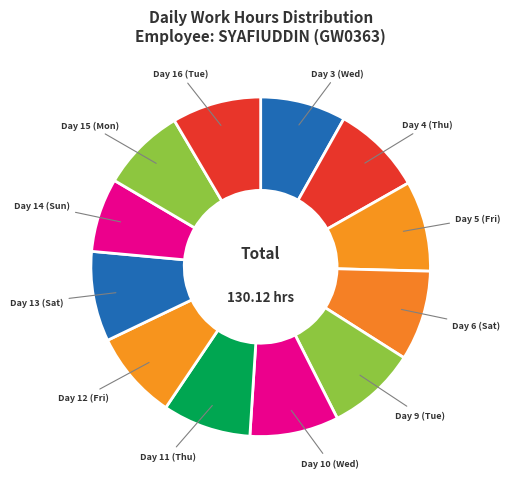

Does Day 4 (Thu) represent more than half of the total?

No